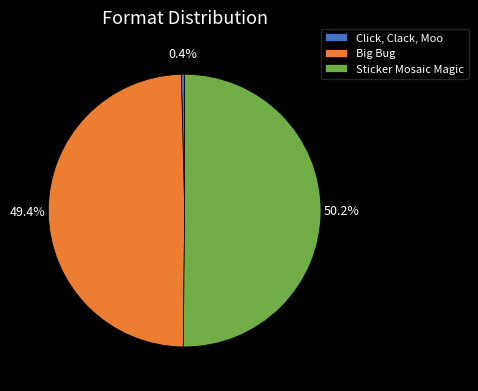

How much of the chart is everything except Sticker Mosaic Magic?

49.8%